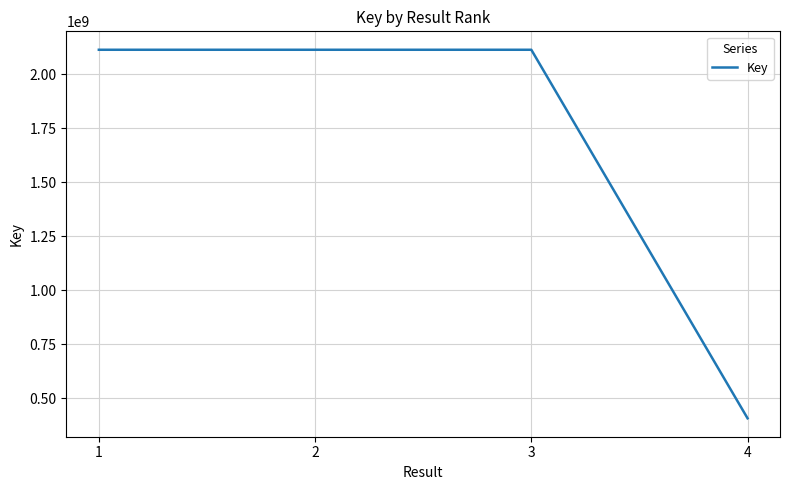

Is it true that the value at 2 is 2113091345?

True